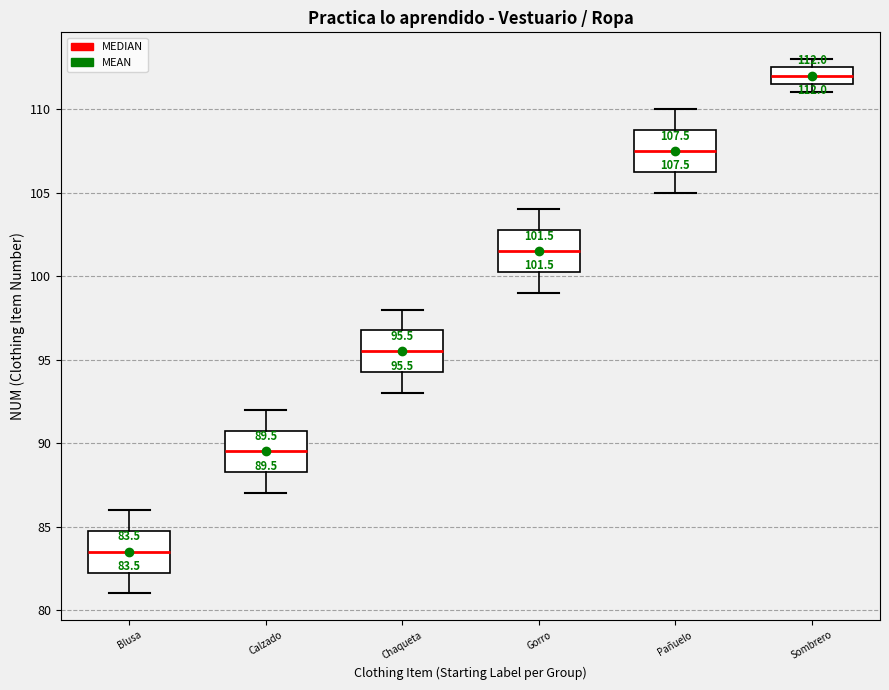

Which box's median line is the lowest?

Blusa